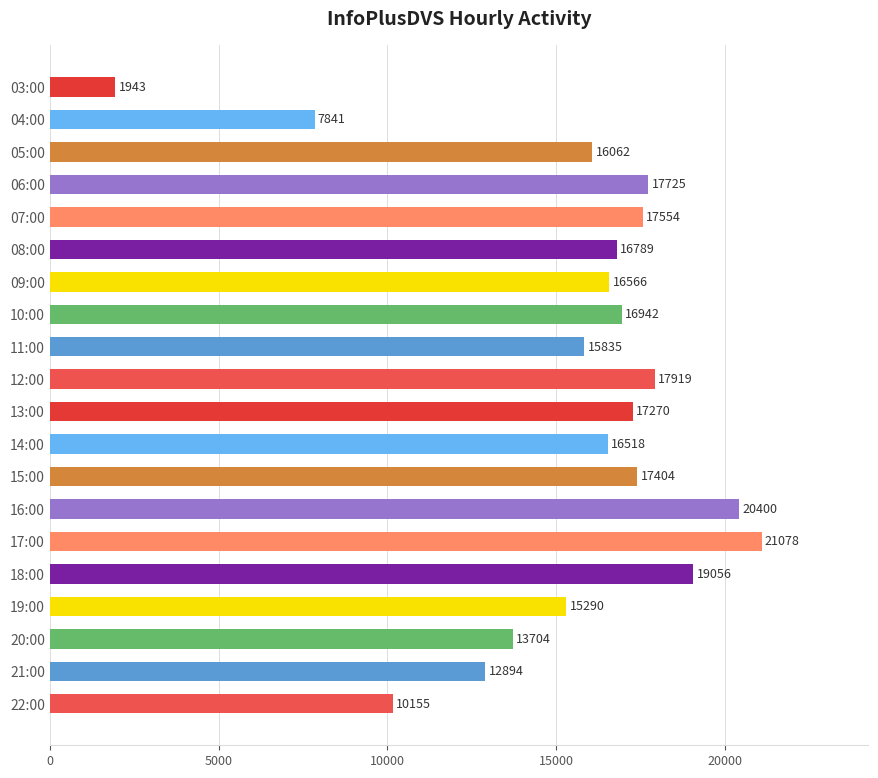

Are the bars grouped side by side (vs. stacked)?

No